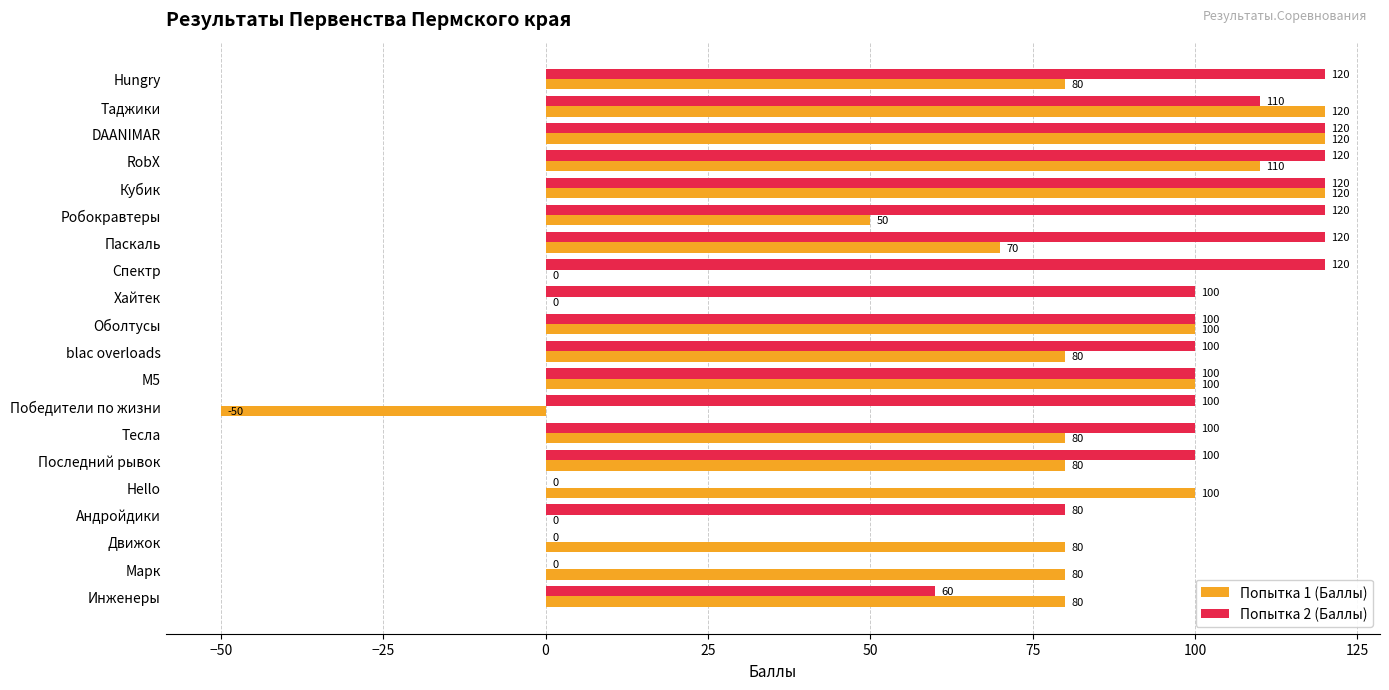

How many positive values does the Попытка 2 (Баллы) series have?

17